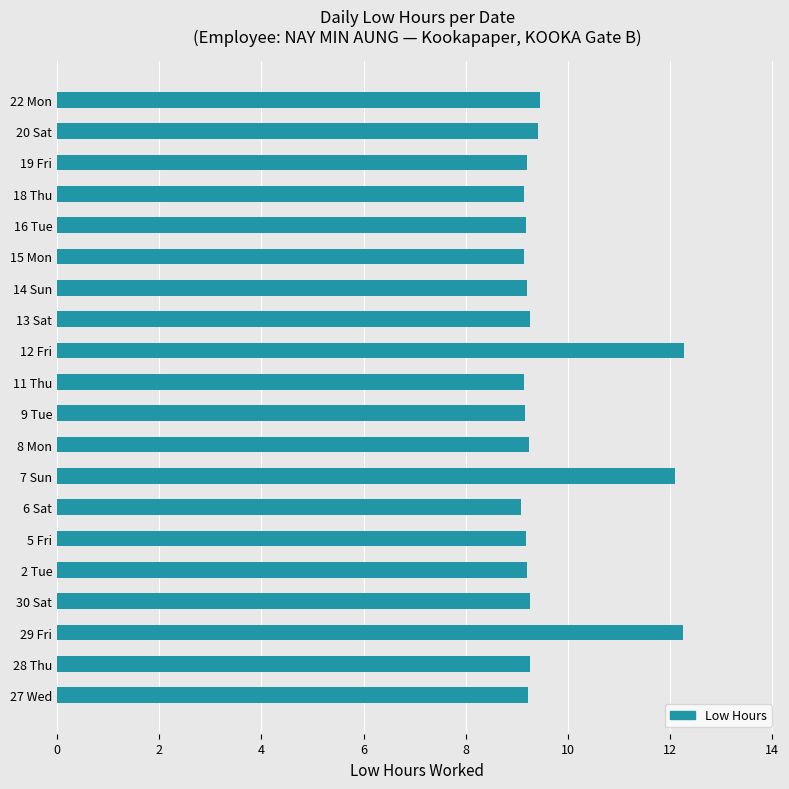

What is the difference between the second highest and second lowest values?

3.1